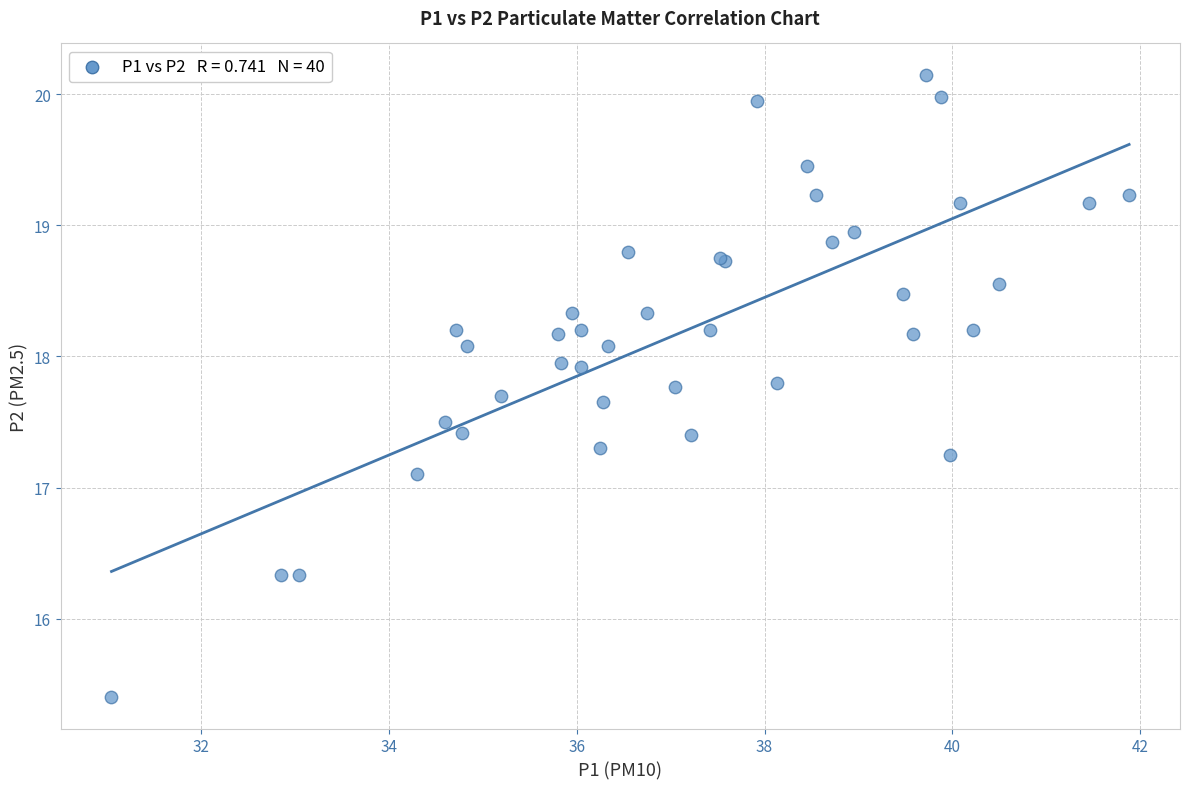

What Y value in the scatter plot is closest to 17?

17.1